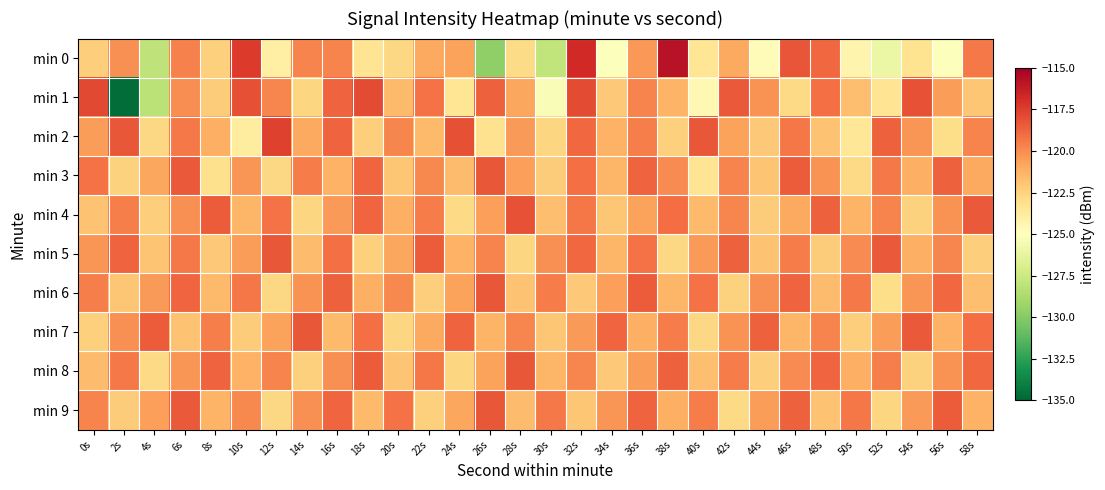

Reading left to right, what are all the values shown in this chart?

min 0: 0s=-122.3	2s=-120.1	4s=-128.0	6s=-119.7	8s=-122.4	10s=-117.4	12s=-124.1	14s=-119.7	16s=-119.7	18s=-123.3	20s=-122.7	22s=-120.9	24s=-120.6	26s=-129.6	28s=-122.9	30s=-127.9	32s=-116.8	34s=-125.1	36s=-120.3	38s=-115.8	40s=-123.4	42s=-120.9	44s=-124.8	46s=-118.2	48s=-118.9	50s=-124.3	52s=-126.0	54s=-123.3	56s=-125.1	58s=-119.4
min 1: 0s=-117.9	2s=-134.8	4s=-128.2	6s=-120.0	8s=-122.2	10s=-118.1	12s=-119.8	14s=-122.6	16s=-118.7	18s=-117.9	20s=-121.5	22s=-119.2	24s=-123.4	26s=-118.6	28s=-120.8	30s=-125.3	32s=-117.9	34s=-122.1	36s=-119.7	38s=-121.3	40s=-124.6	42s=-118.4	44s=-120.2	46s=-122.8	48s=-119.1	50s=-121.7	52s=-123.3	54s=-118.2	56s=-120.5	58s=-122.0
min 2: 0s=-120.5	2s=-118.3	4s=-122.7	6s=-119.4	8s=-121.1	10s=-123.8	12s=-117.6	14s=-120.9	16s=-118.7	18s=-122.3	20s=-119.8	22s=-121.5	24s=-118.1	26s=-123.2	28s=-120.4	30s=-122.6	32s=-118.9	34s=-121.2	36s=-119.6	38s=-122.4	40s=-118.3	42s=-120.7	44s=-122.1	46s=-119.3	48s=-121.8	50s=-123.5	52s=-118.6	54s=-120.3	56s=-122.9	58s=-119.7
min 3: 0s=-119.2	2s=-122.5	4s=-120.8	6s=-118.4	8s=-123.1	10s=-120.3	12s=-122.7	14s=-119.5	16s=-121.2	18s=-118.8	20s=-122.0	22s=-119.9	24s=-121.6	26s=-118.3	28s=-120.6	30s=-122.2	32s=-119.1	34s=-121.4	36s=-118.7	38s=-120.0	40s=-123.3	42s=-119.7	44s=-121.9	46s=-118.5	48s=-120.2	50s=-122.8	52s=-119.4	54s=-121.1	56s=-118.6	58s=-120.9
min 4: 0s=-121.8	2s=-119.6	4s=-122.3	6s=-120.1	8s=-118.5	10s=-121.4	12s=-119.2	14s=-122.6	16s=-120.4	18s=-118.8	20s=-121.1	22s=-119.5	24s=-122.8	26s=-120.6	28s=-118.2	30s=-121.7	32s=-119.3	34s=-122.0	36s=-120.7	38s=-119.0	40s=-121.5	42s=-119.8	44s=-122.2	46s=-120.9	48s=-118.6	50s=-121.3	52s=-119.7	54s=-122.5	56s=-120.2	58s=-118.4
min 5: 0s=-120.3	2s=-118.7	4s=-121.9	6s=-119.4	8s=-122.1	10s=-120.5	12s=-118.3	14s=-121.6	16s=-119.1	18s=-122.4	20s=-120.8	22s=-118.5	24s=-121.2	26s=-119.7	28s=-122.6	30s=-120.1	32s=-118.9	34s=-121.4	36s=-119.2	38s=-122.7	40s=-120.4	42s=-118.6	44s=-121.8	46s=-119.5	48s=-122.2	50s=-120.0	52s=-118.4	54s=-121.1	56s=-119.8	58s=-122.3
min 6: 0s=-119.6	2s=-122.0	4s=-120.4	6s=-118.8	8s=-121.5	10s=-119.3	12s=-122.7	14s=-120.2	16s=-118.6	18s=-121.1	20s=-119.9	22s=-122.3	24s=-120.7	26s=-118.3	28s=-121.8	30s=-119.5	32s=-122.1	34s=-120.6	36s=-118.5	38s=-121.4	40s=-119.2	42s=-122.5	44s=-120.1	46s=-118.7	48s=-121.6	50s=-119.4	52s=-122.9	54s=-120.3	56s=-118.9	58s=-121.7
min 7: 0s=-122.4	2s=-120.1	4s=-118.5	6s=-121.8	8s=-119.6	10s=-122.2	12s=-120.7	14s=-118.3	16s=-121.5	18s=-119.1	20s=-122.6	22s=-120.9	24s=-118.7	26s=-121.3	28s=-119.8	30s=-122.0	32s=-120.4	34s=-118.8	36s=-121.1	38s=-119.5	40s=-122.7	42s=-120.2	44s=-118.6	46s=-121.4	48s=-119.7	50s=-122.3	52s=-120.5	54s=-118.4	56s=-121.2	58s=-119.0
min 8: 0s=-121.6	2s=-119.4	4s=-122.8	6s=-120.3	8s=-118.7	10s=-121.2	12s=-119.7	14s=-122.4	16s=-120.1	18s=-118.5	20s=-121.9	22s=-119.3	24s=-122.6	26s=-120.7	28s=-118.3	30s=-121.4	32s=-119.8	34s=-122.1	36s=-120.5	38s=-118.6	40s=-121.7	42s=-119.5	44s=-122.3	46s=-120.0	48s=-118.8	50s=-121.1	52s=-119.6	54s=-122.5	56s=-120.2	58s=-118.9
min 9: 0s=-119.7	2s=-122.2	4s=-120.6	6s=-118.4	8s=-121.3	10s=-119.9	12s=-122.7	14s=-120.1	16s=-118.8	18s=-121.5	20s=-119.2	22s=-122.4	24s=-120.8	26s=-118.3	28s=-121.6	30s=-119.4	32s=-122.0	34s=-120.3	36s=-118.7	38s=-121.1	40s=-119.5	42s=-122.8	44s=-120.5	46s=-118.6	48s=-121.8	50s=-119.3	52s=-122.6	54s=-120.4	56s=-118.5	58s=-121.2